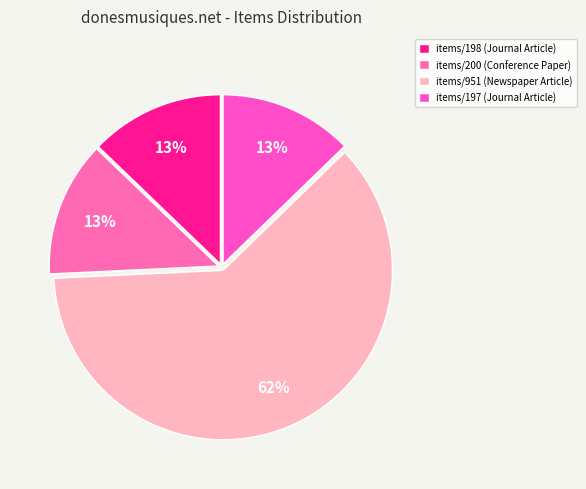

How many segments does this pie chart have?

4